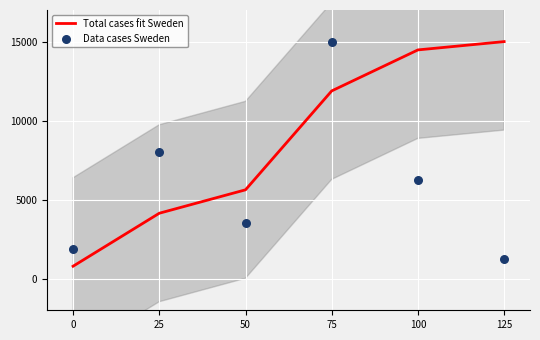

Is the value of Total cases fit Sweden at 25 greater than the value of Data cases Sweden at 100?

No